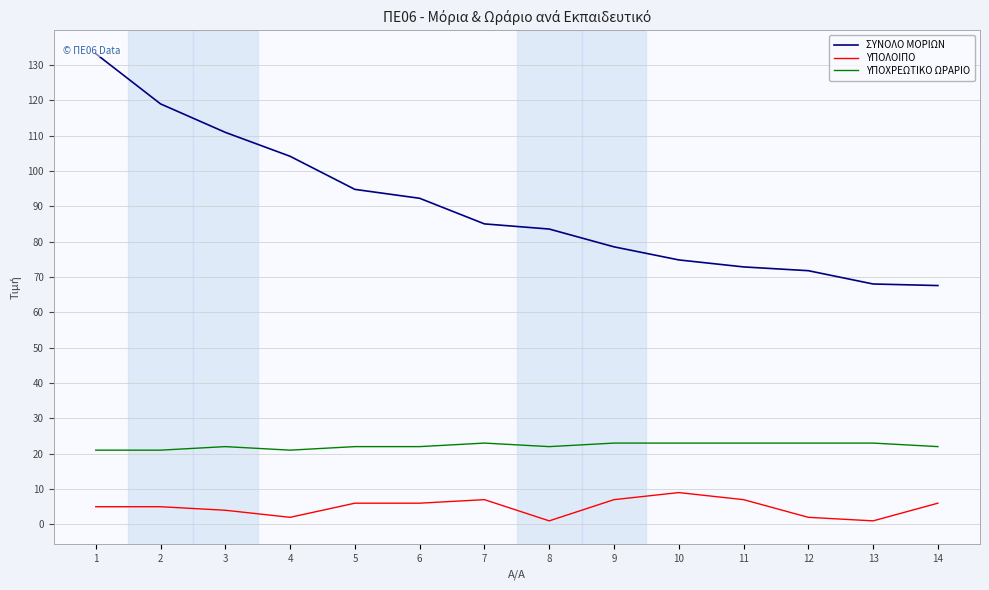

What is the difference between the second highest and minimum values in the ΥΠΟΧΡΕΩΤΙΚΟ ΩΡΑΡΙΟ series?

2.0